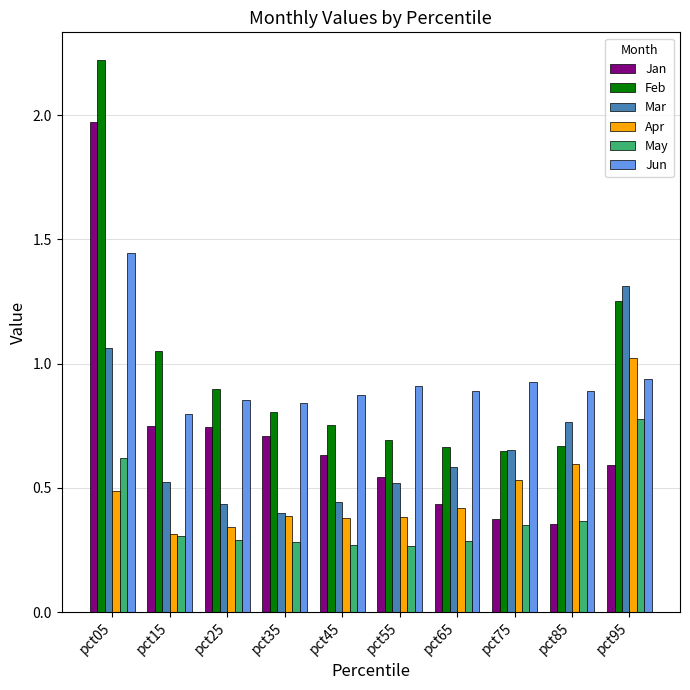

Which category has the lowest value in the Jun series?

pct15